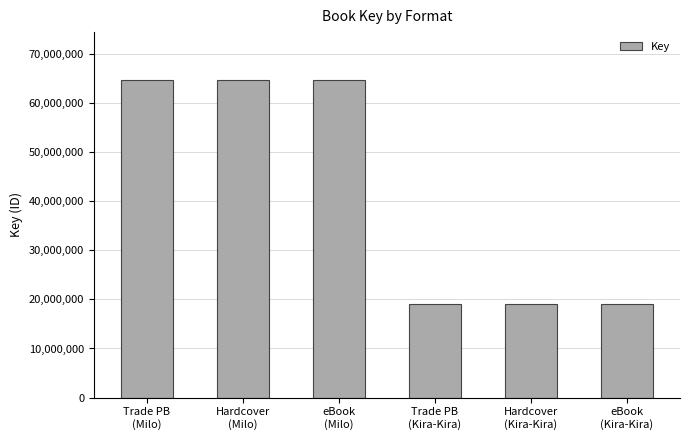

Does the chart contain stacked bars?

No